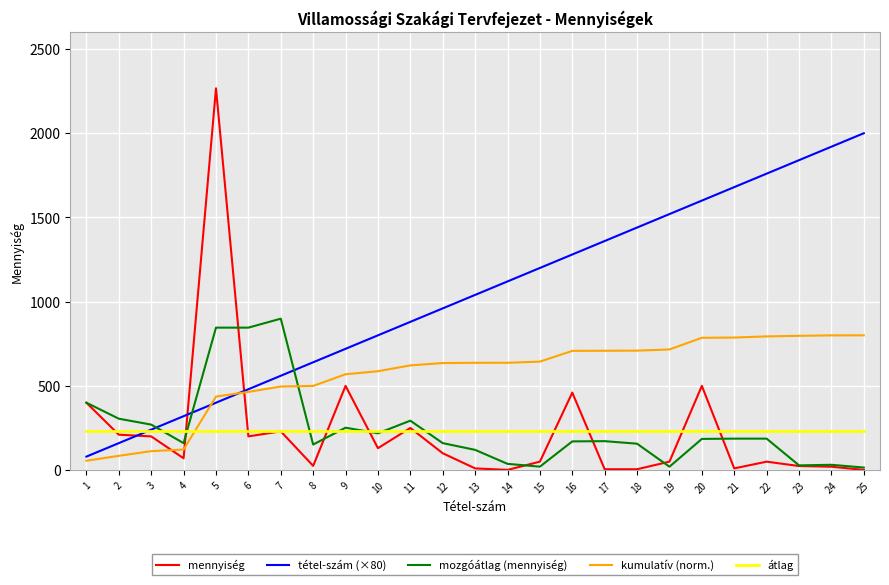

The value of kumulatív (norm.) at 17 is 276.8. True or false?

False